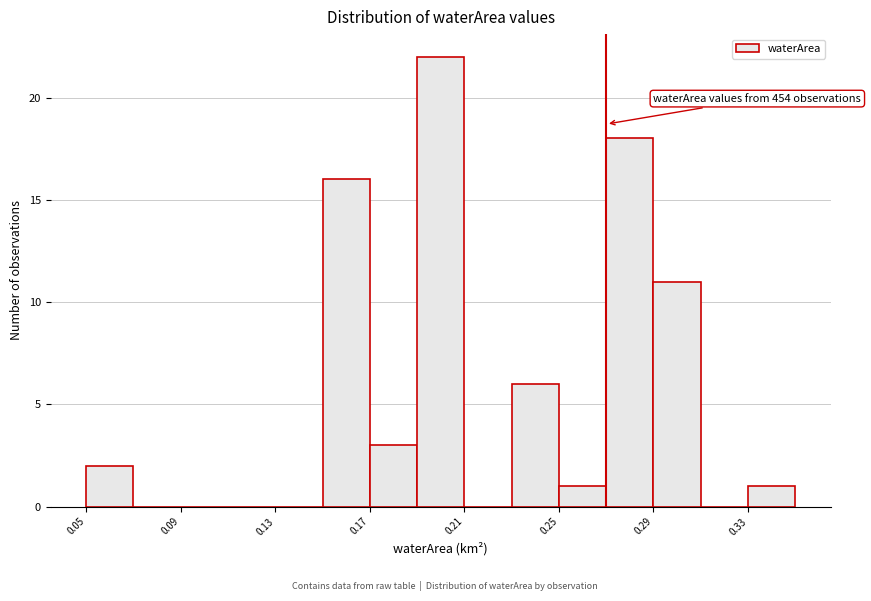

Over which range of the x-axis is the bar tallest?

0.19 to 0.21